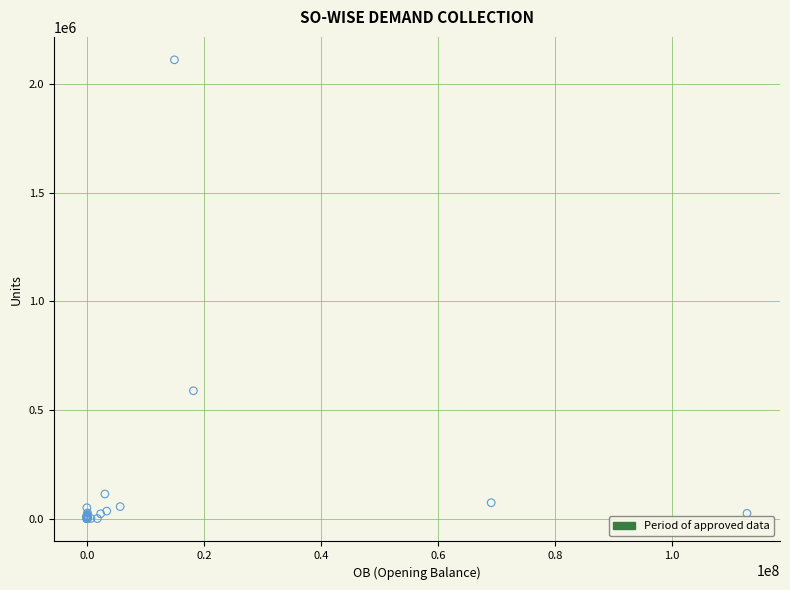

What Y value in the scatter plot is closest to 1056033?

588288